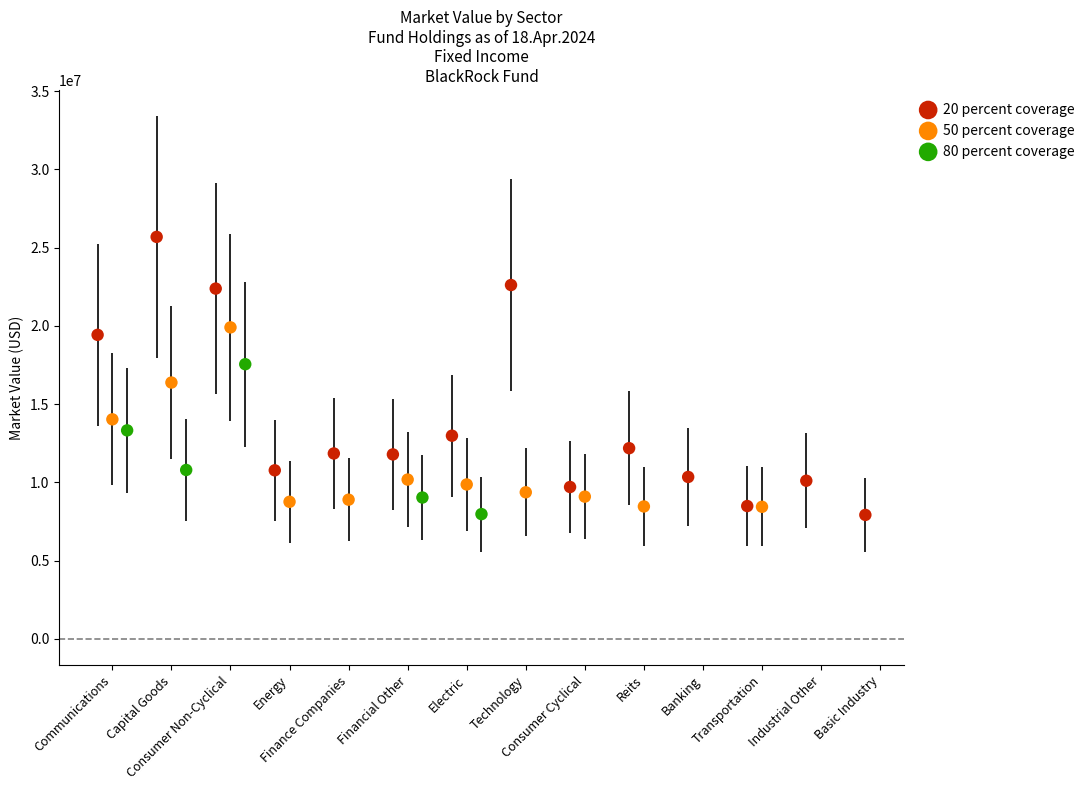

Which series reaches the maximum Y coordinate?

20 percent coverage